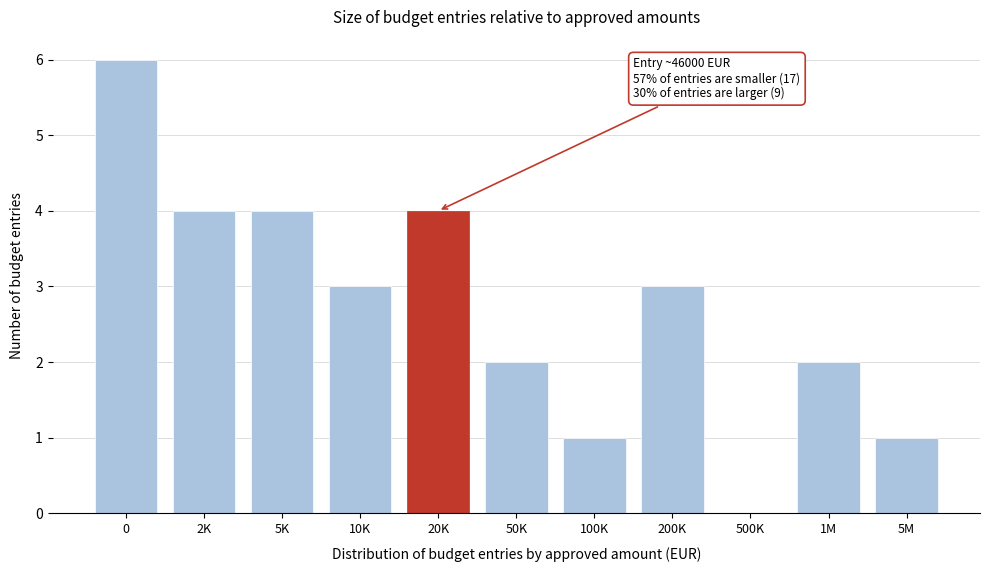

Reading left to right, extract all data points from this chart.

0=6	2K=4	5K=4	10K=3	20K=4	50K=2	100K=1	200K=3	500K=0	1M=2	5M=1